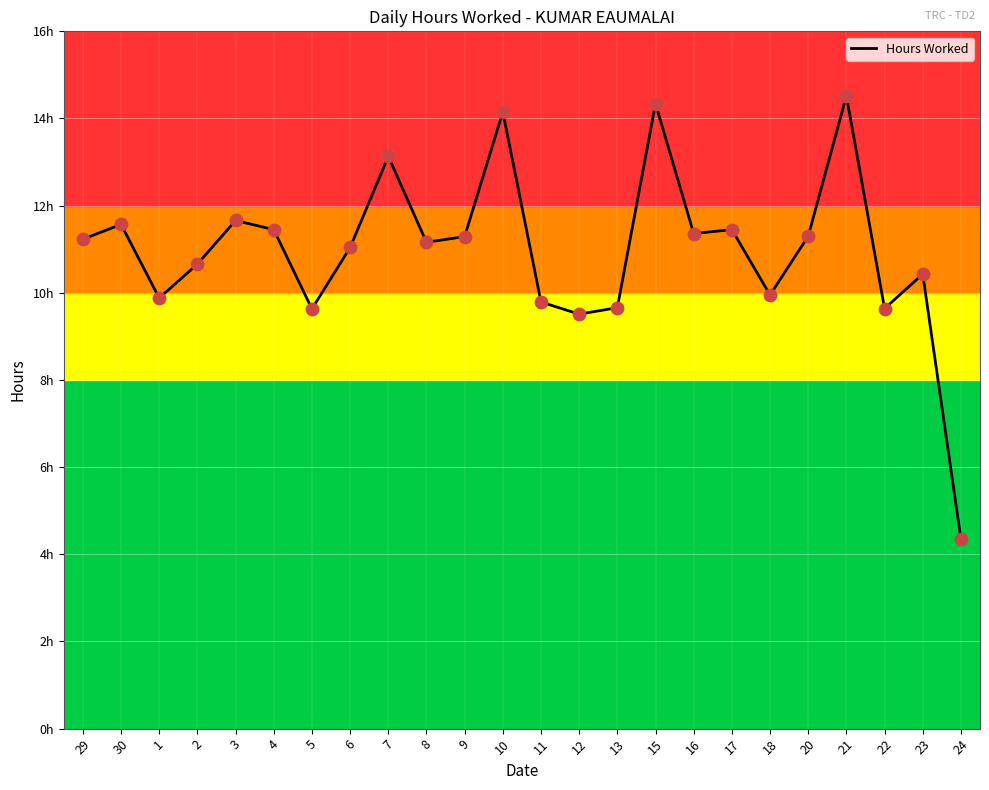

Is this an area chart (filled region under the line)?

No